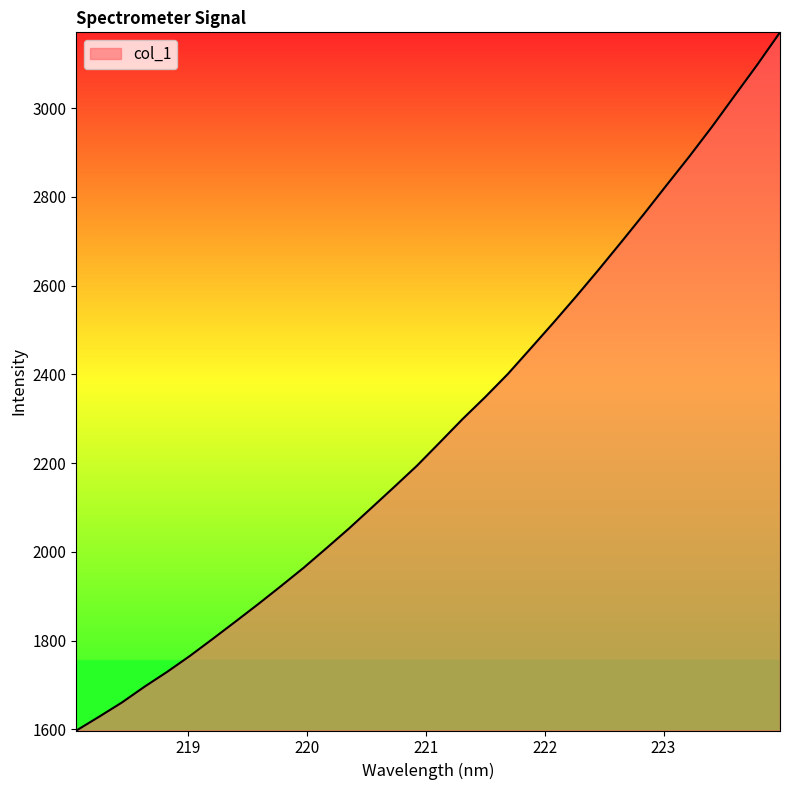

What is the minimum value shown in the chart?

1597.6